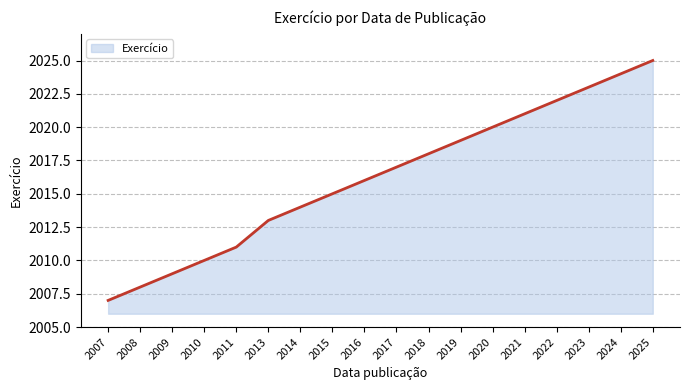

Reading left to right, what are all the values shown in this chart?

2007	2008	2009	2010	2011	2013	2014	2015	2016	2017	2018	2019	2020	2021	2022	2023	2024	2025